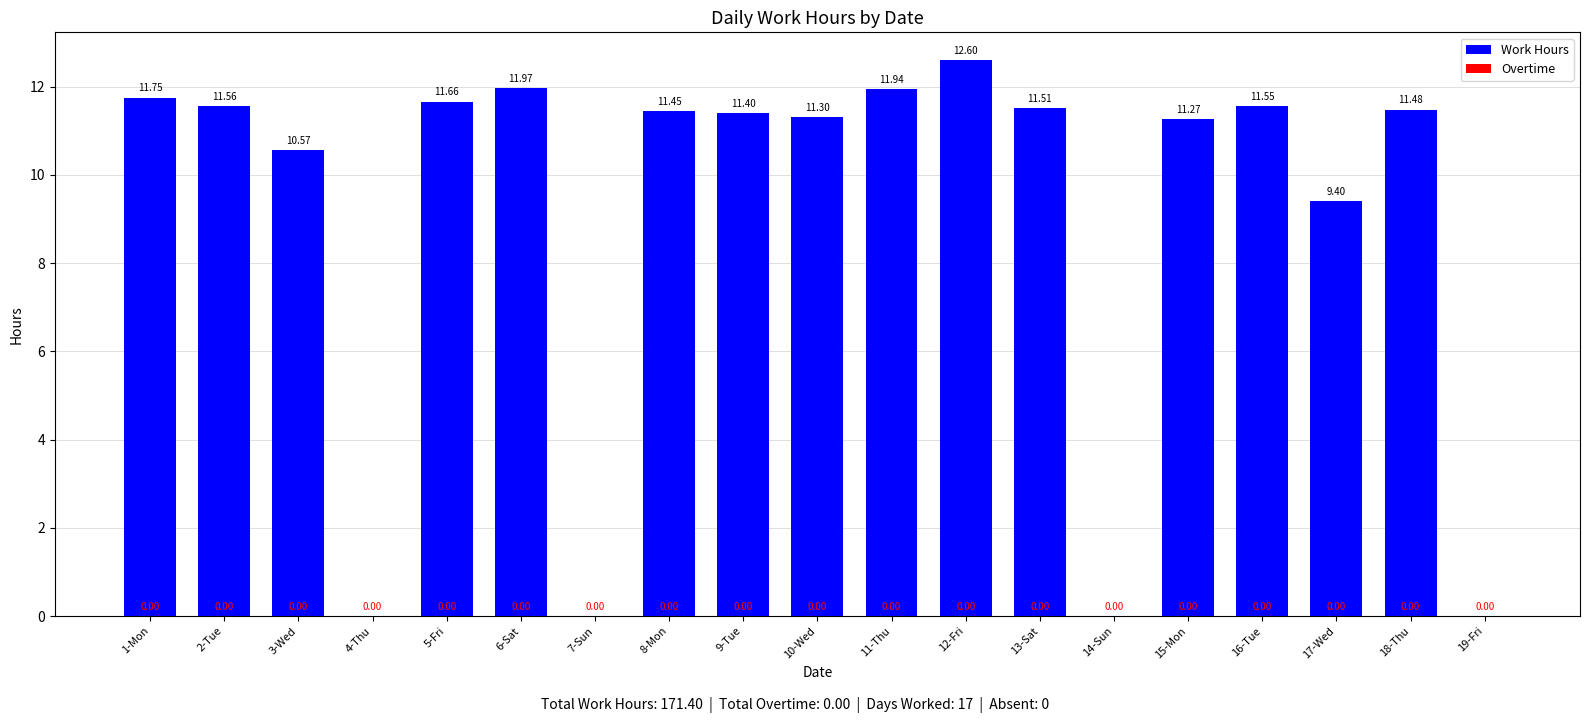

What is the sum of all values?

171.4